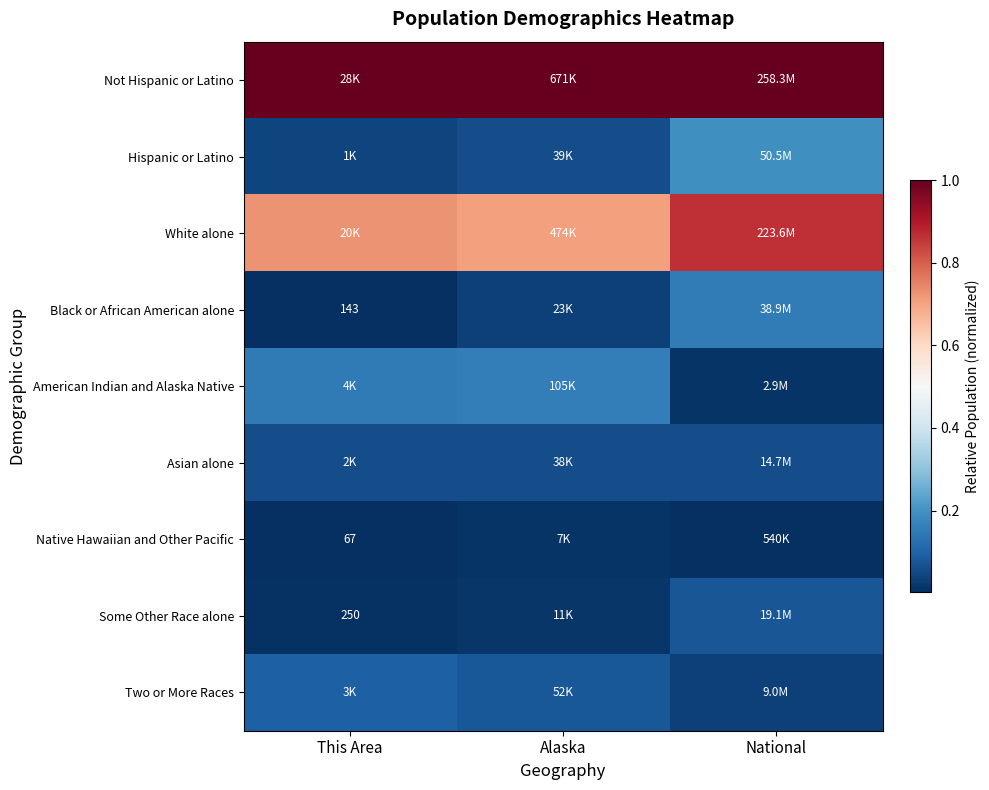

What is the sum of all Asian alone values?

0.2